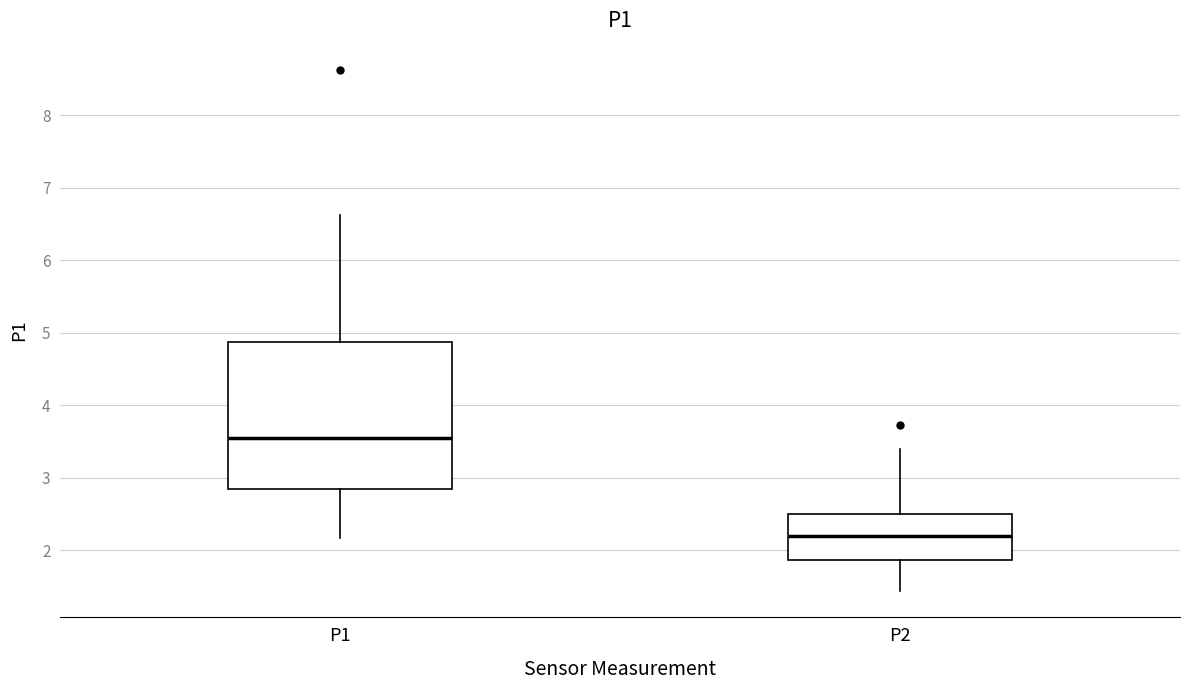

Which box's median line is the highest?

P1